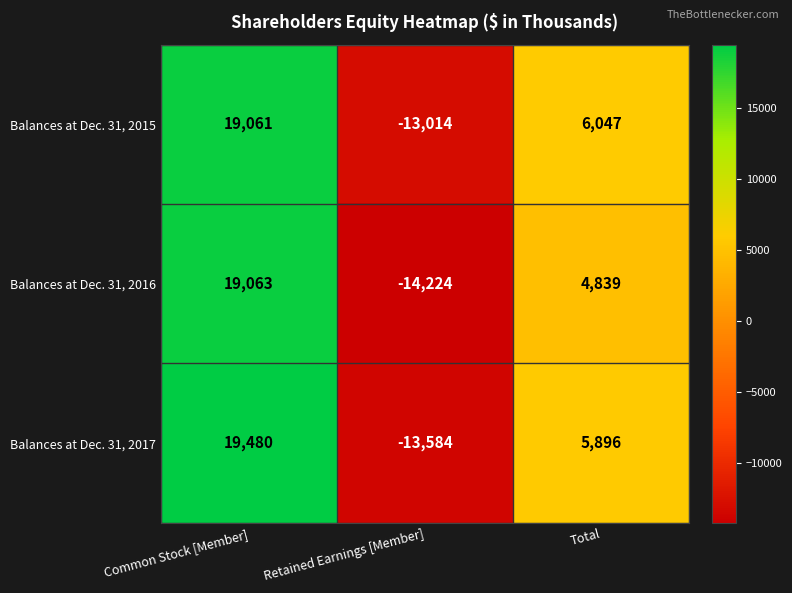

At which category is the sum across all series the highest?

Common Stock [Member]